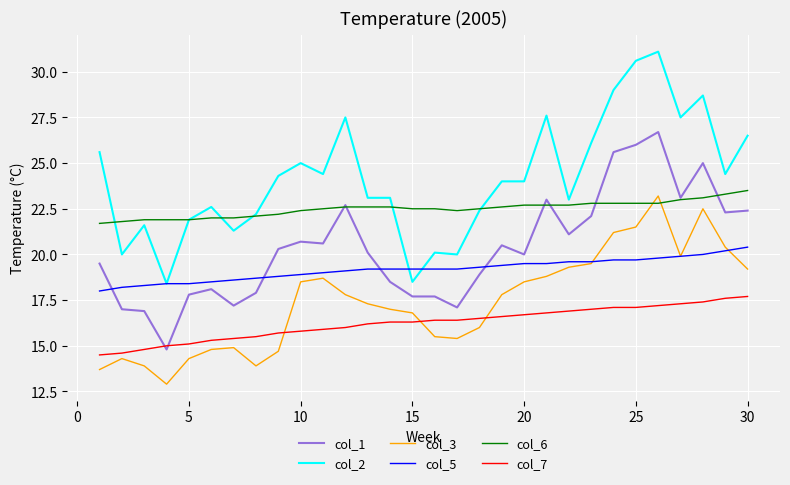

What is the minimum value shown in the chart?

12.9